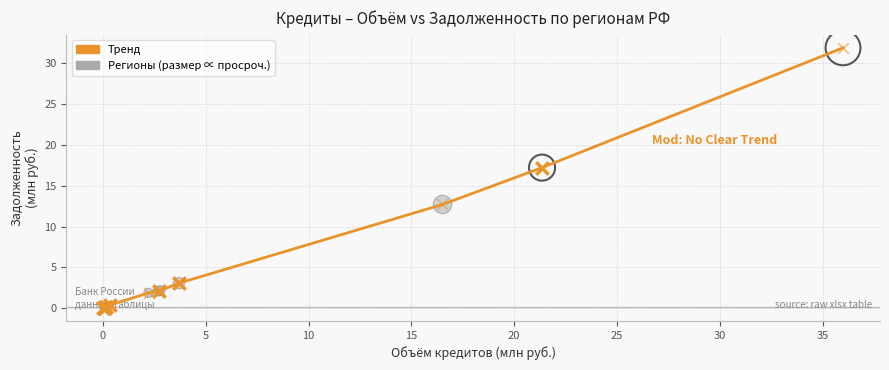

What is the greatest value displayed?

31.9